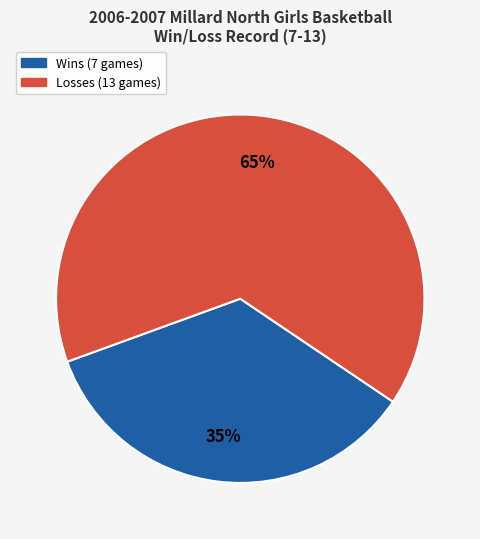

What is the ratio of the value at Wins to the value at Losses?

0.5